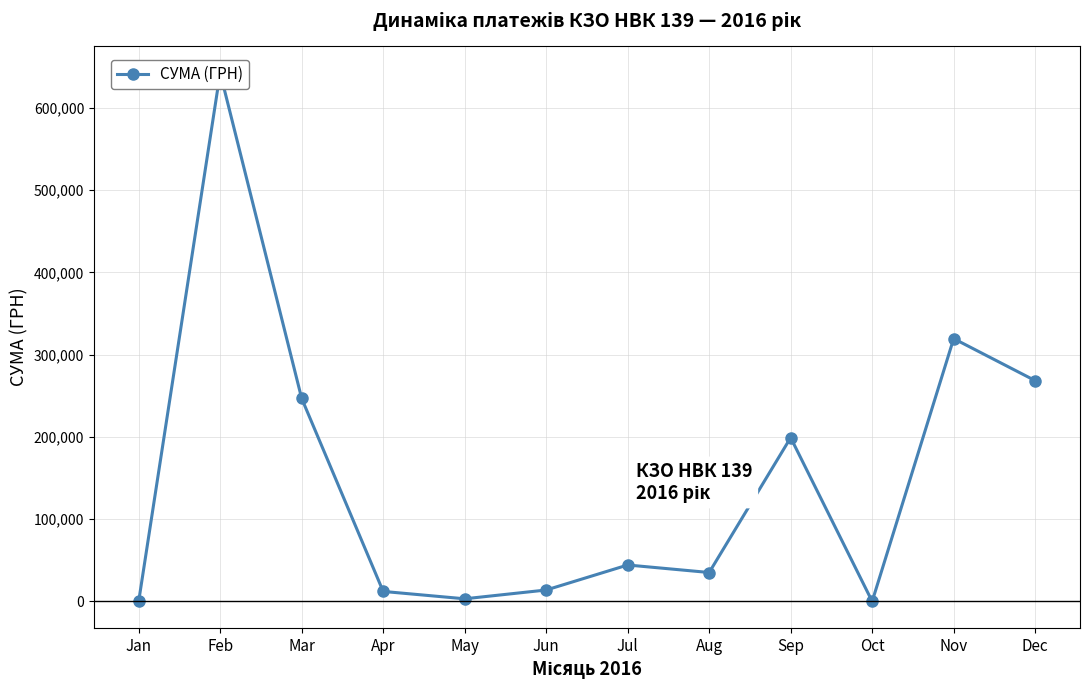

At which label is the value closest to 321389?

Nov